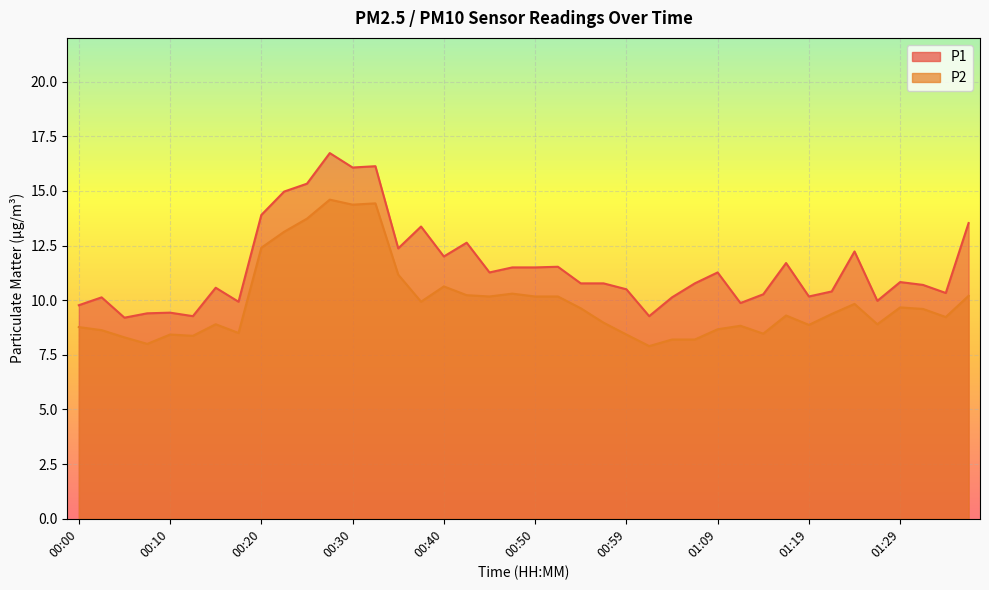

What is the difference between the P1 values at 00:47 and 01:24?

0.7